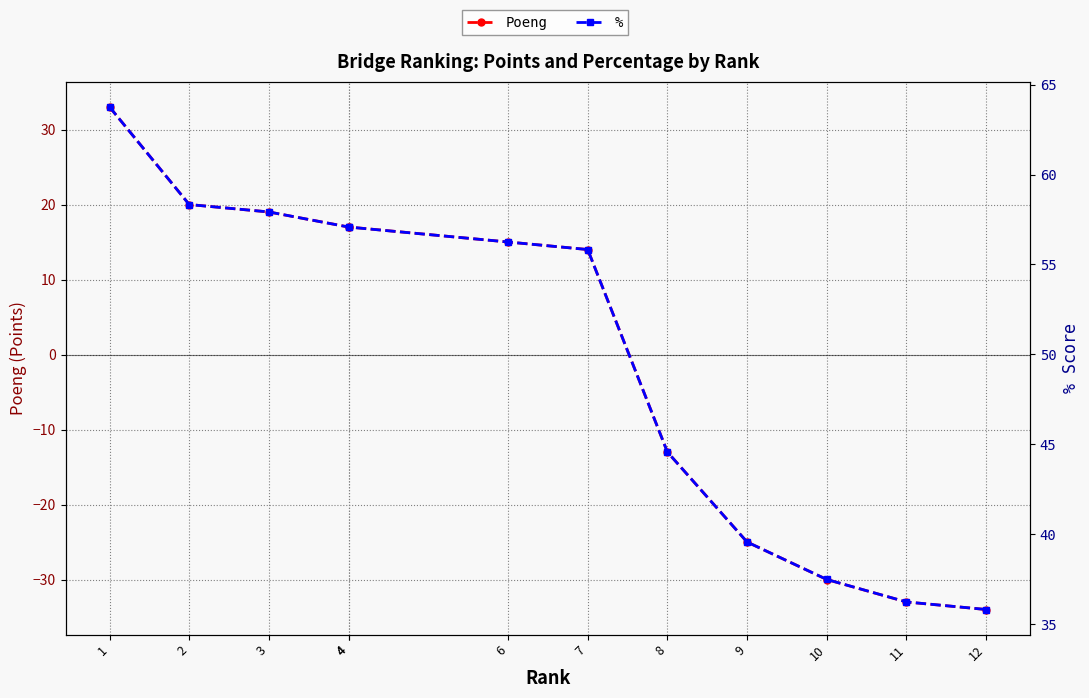

Reading left to right, list all the values displayed in this chart.

Poeng: 33.0	20.0	19.0	17.0	17.0	15.0	14.0	-13.0	-25.0	-30.0	-33.0	-34.0
%: 63.8	58.3	57.9	57.1	57.1	56.2	55.8	44.6	39.6	37.5	36.2	35.8